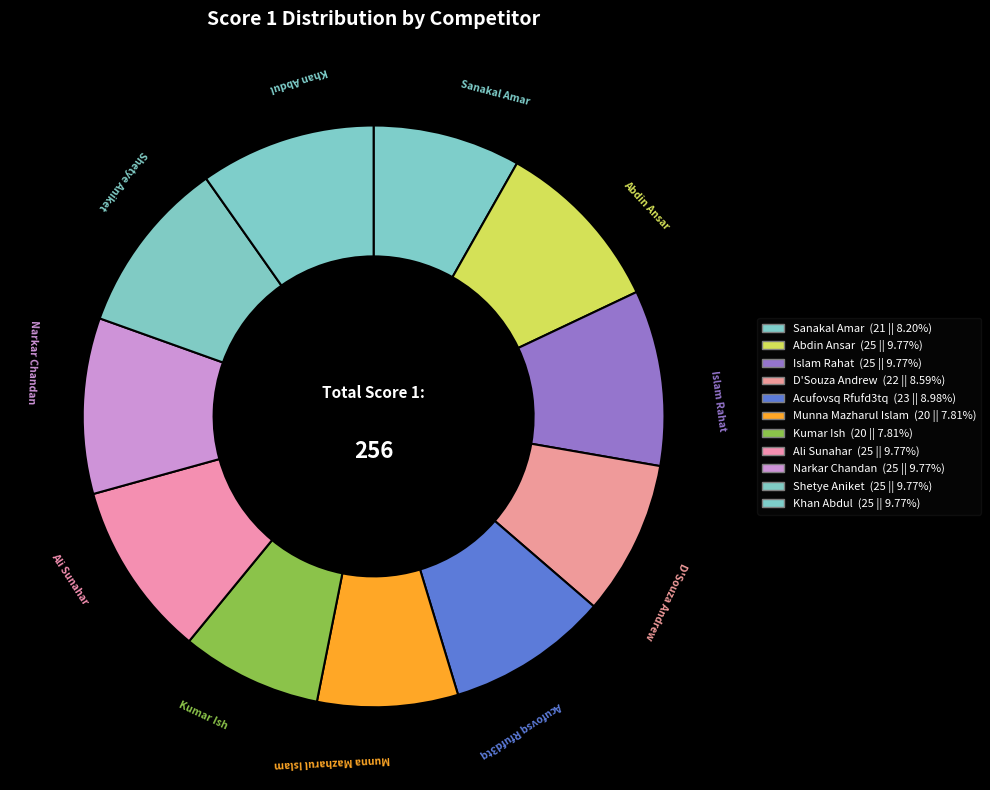

Count the number of slices in the pie.

11